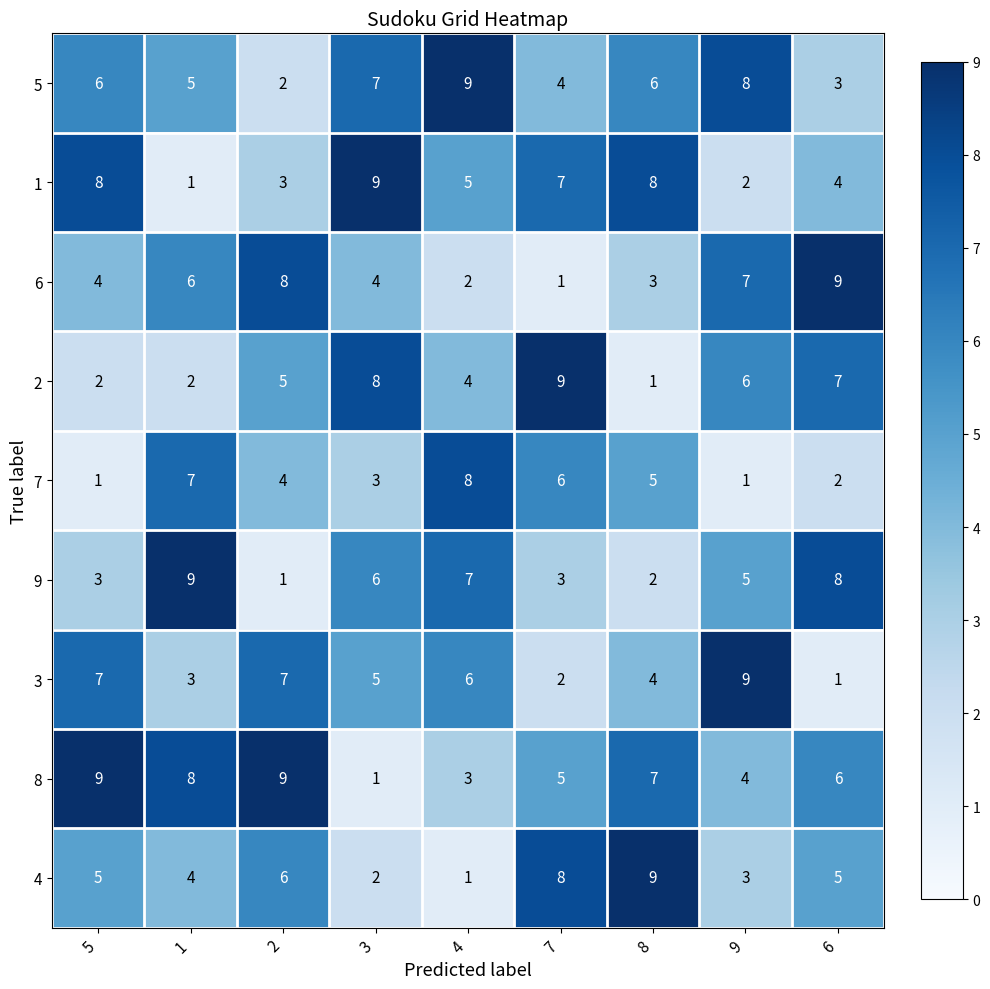

At 1, list the series in order from largest to smallest.

9, 8, 7, 6, 5, 4, 3, 2, 1